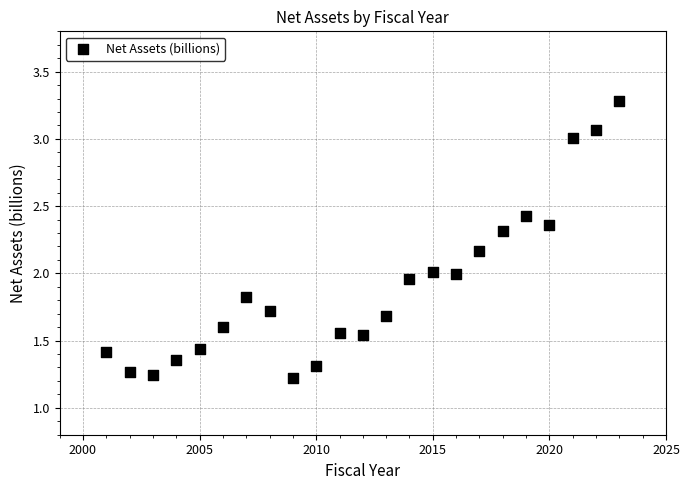

What is the range of X values (max minus min)?

22.0